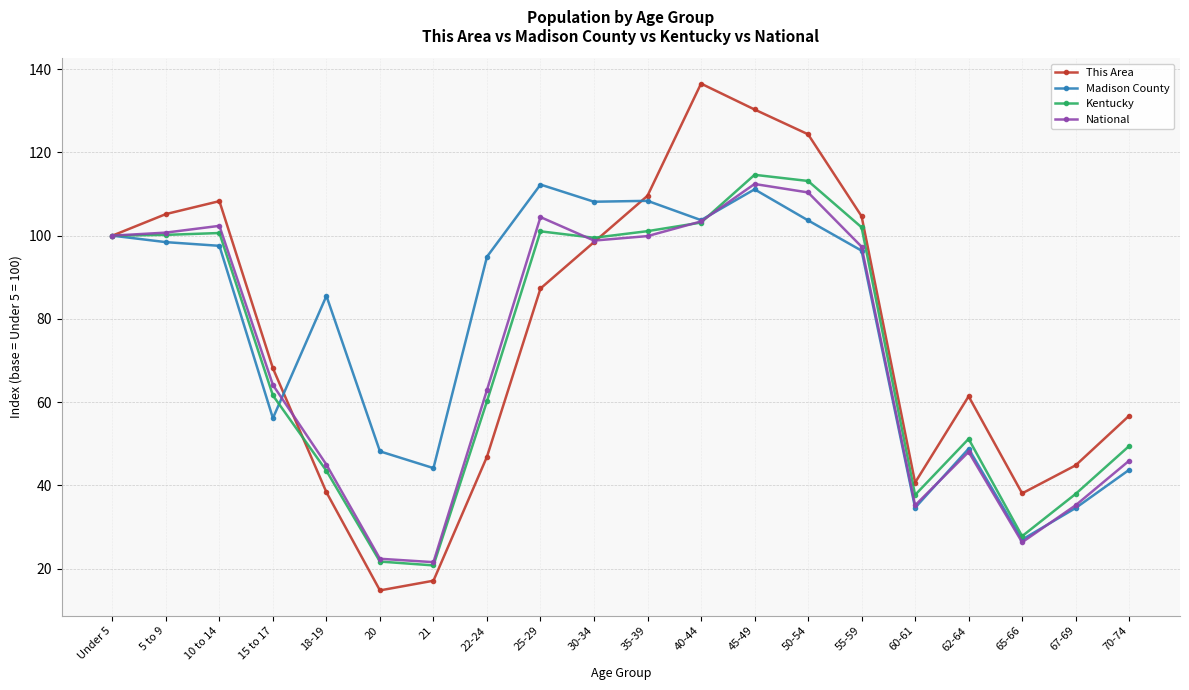

What are all the series names shown in the legend?

This Area, Madison County, Kentucky, National